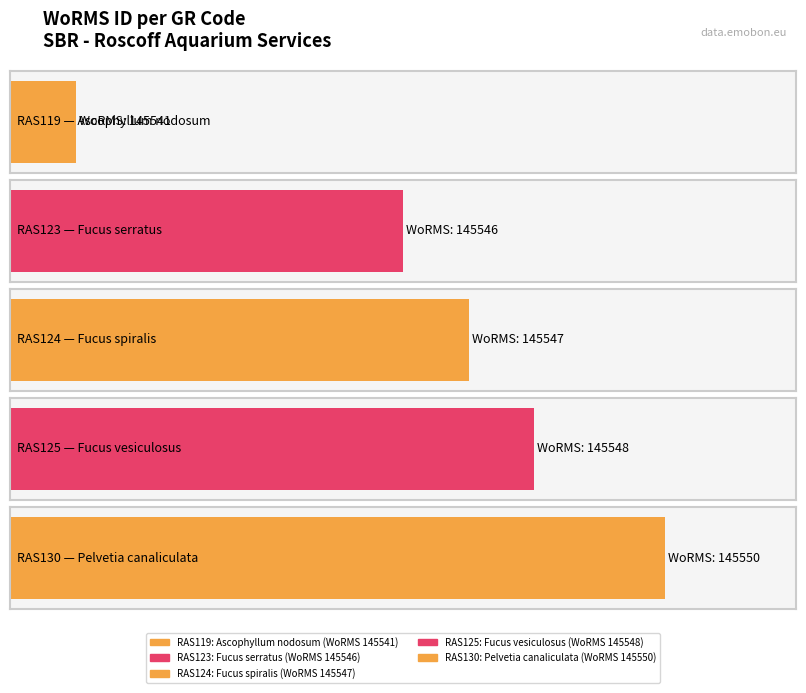

What is the greatest value displayed?

145550